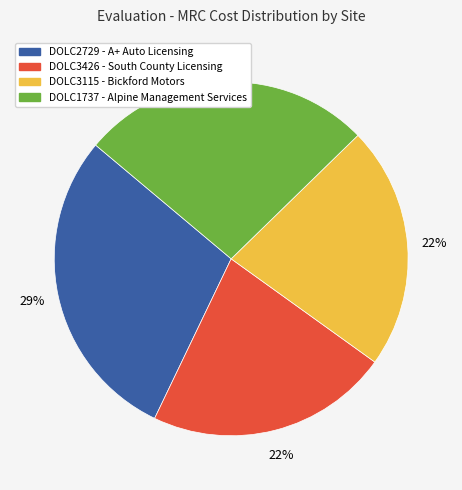

To the nearest percent, what portion does DOLC2729 represent?

29%